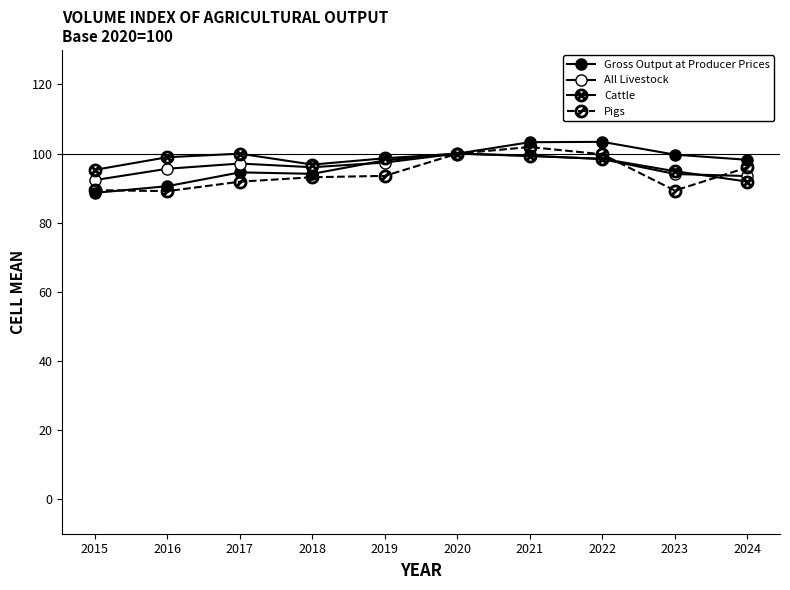

After their last crossing, which series has the higher values: Cattle or All Livestock?

All Livestock